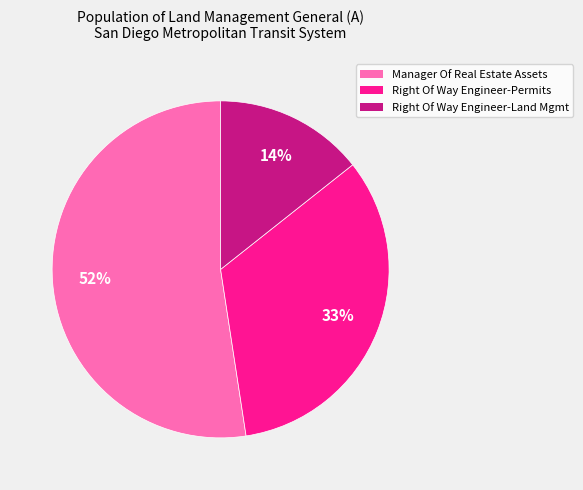

To the nearest percent, what is the difference between the largest and smallest slice percentages?

38%